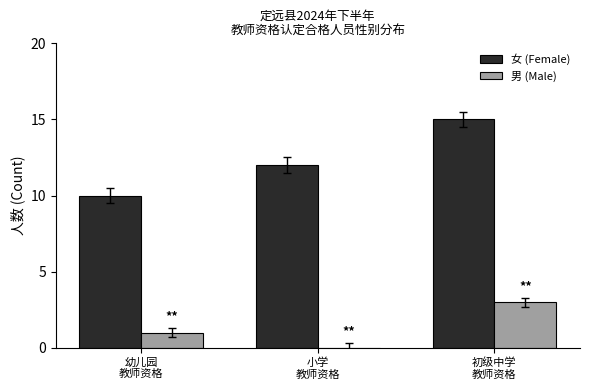

Which series has the largest total across all categories?

女 (Female)